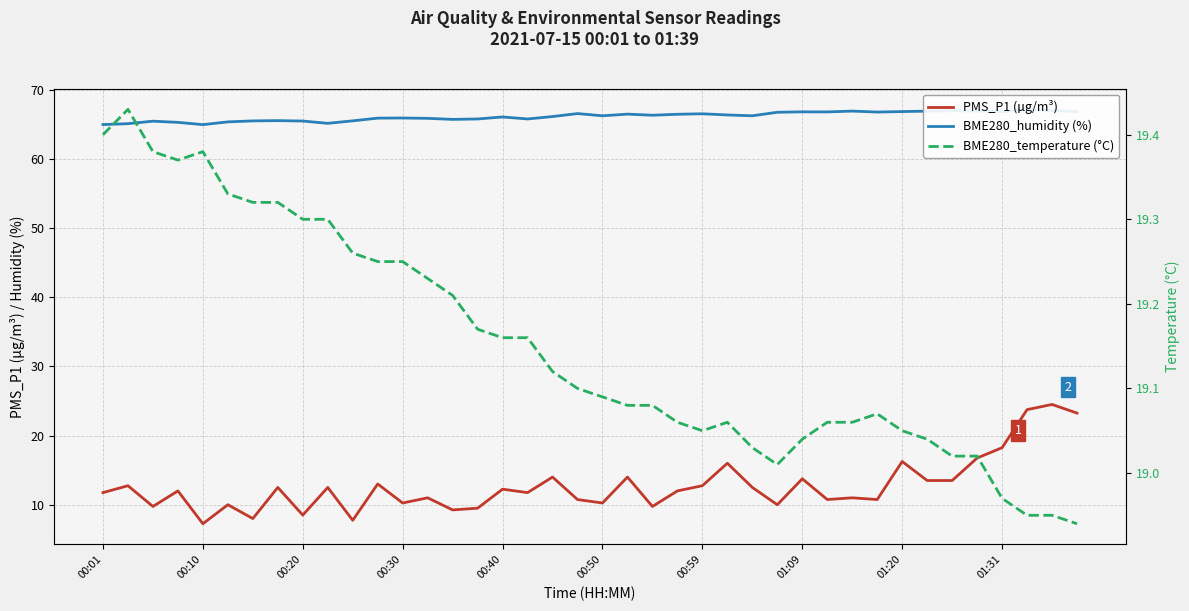

Reading left to right, what are all the values shown in this chart?

PMS_P1 (µg/m³): 11.8	12.8	9.8	12.0	7.2	10.0	8.0	12.5	8.5	12.5	7.8	13.0	10.2	11.0	9.2	9.5	12.2	11.8	14.0	10.8	10.2	14.0	9.8	12.0	12.8	16.0	12.5	10.0	13.8	10.8	11.0	10.8	16.2	13.5	13.5	16.8	18.2	23.8	24.5	23.2
BME280_humidity (%): 65.0	65.1	65.5	65.3	65.0	65.4	65.5	65.5	65.5	65.2	65.5	65.9	65.9	65.9	65.7	65.8	66.1	65.8	66.1	66.6	66.2	66.5	66.3	66.5	66.5	66.4	66.2	66.8	66.8	66.8	66.9	66.8	66.8	66.9	67.0	66.9	66.8	67.2	67.0	66.8
BME280_temperature (°C): 19.4	19.4	19.4	19.4	19.4	19.3	19.3	19.3	19.3	19.3	19.3	19.2	19.2	19.2	19.2	19.2	19.2	19.2	19.1	19.1	19.1	19.1	19.1	19.1	19.1	19.1	19.0	19.0	19.0	19.1	19.1	19.1	19.1	19.0	19.0	19.0	19.0	18.9	18.9	18.9